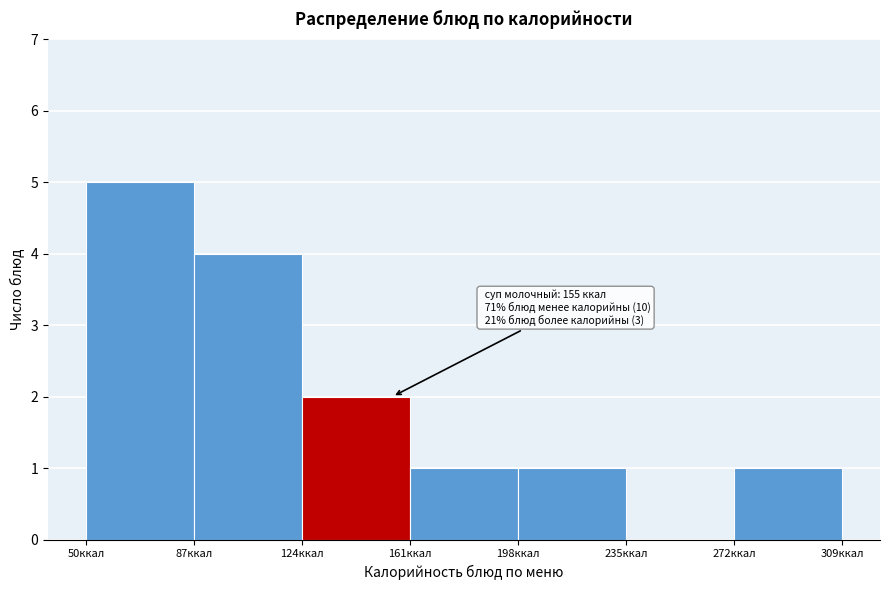

Over which range of the x-axis is the bar tallest?

50 to 87